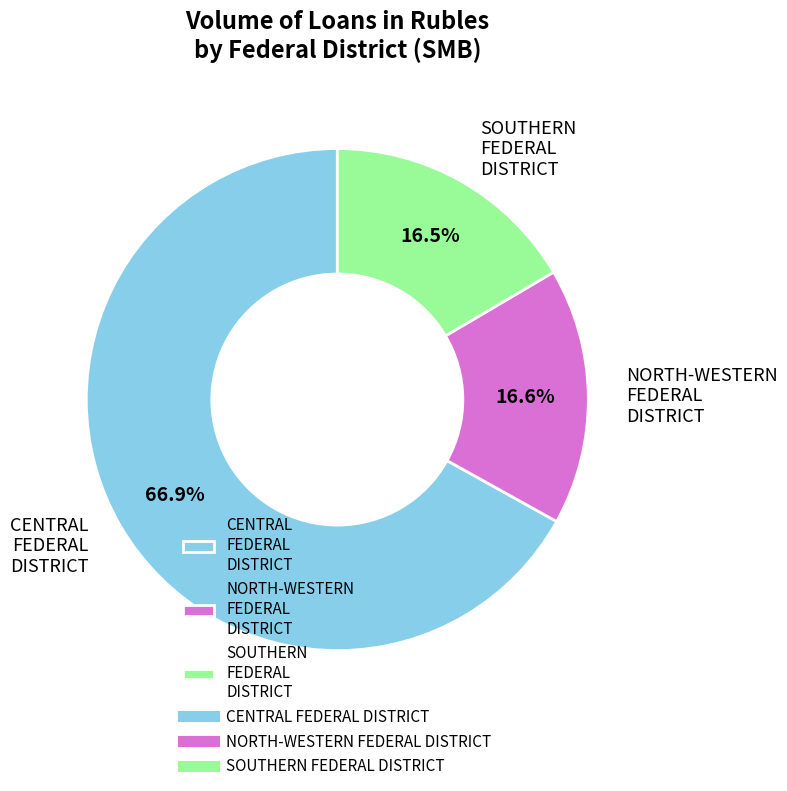

What percentage do CENTRAL FEDERAL DISTRICT and SOUTHERN FEDERAL DISTRICT together represent?

83.4%